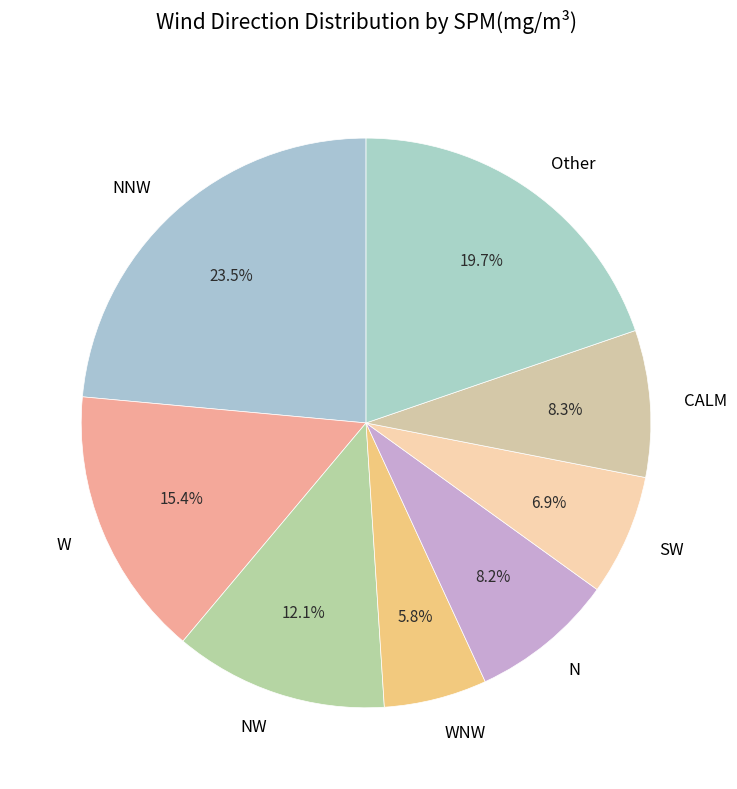

To the nearest percent, what percentage of the pie is WNW?

6%